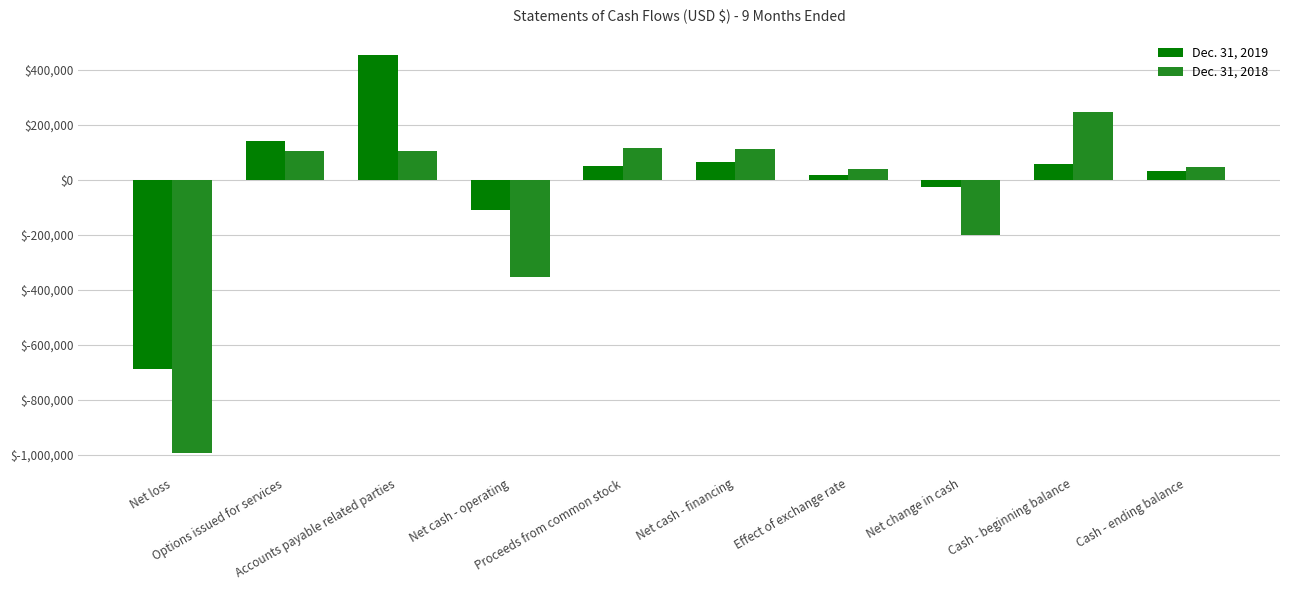

What is the greatest value displayed?

453073